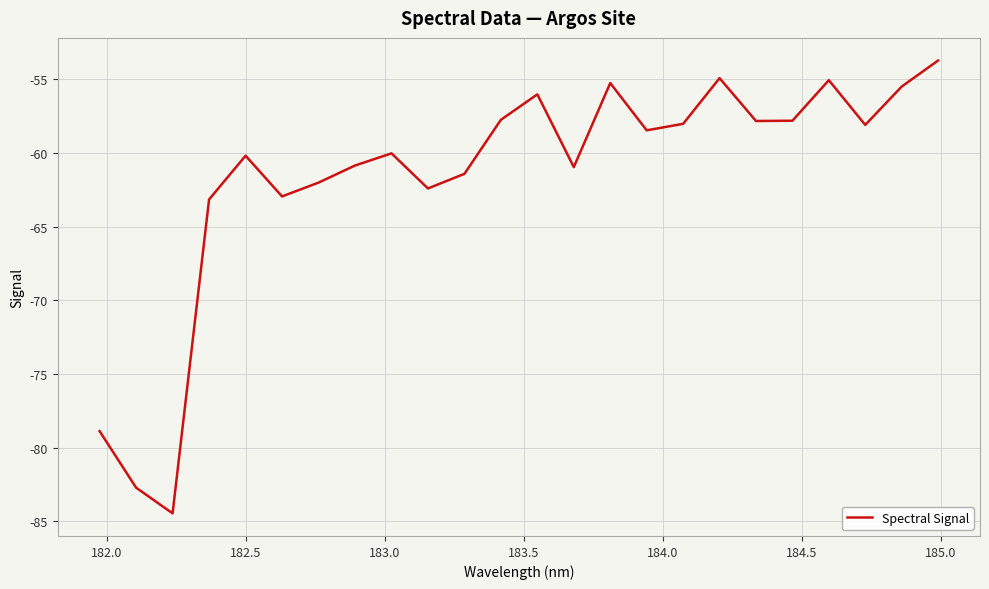

What is the smallest value displayed?

-84.4